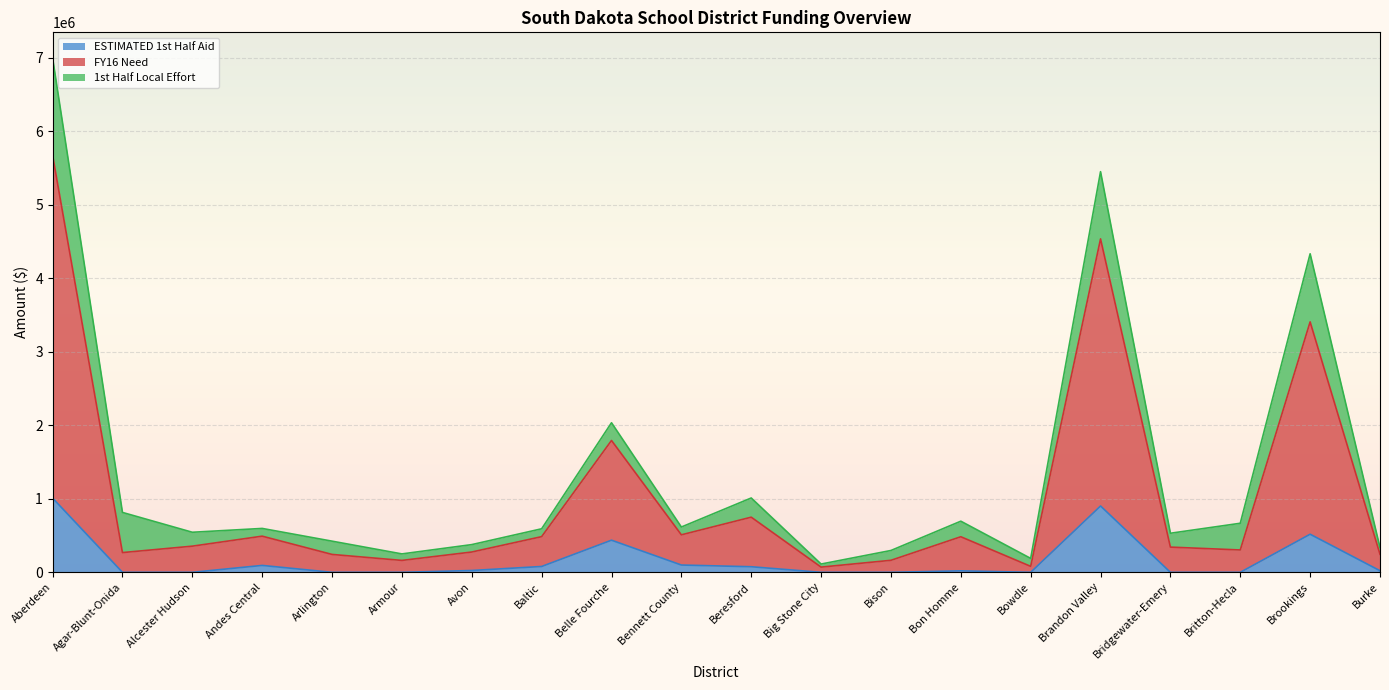

At which category does the chart reach its minimum across all series?

Agar-Blunt-Onida